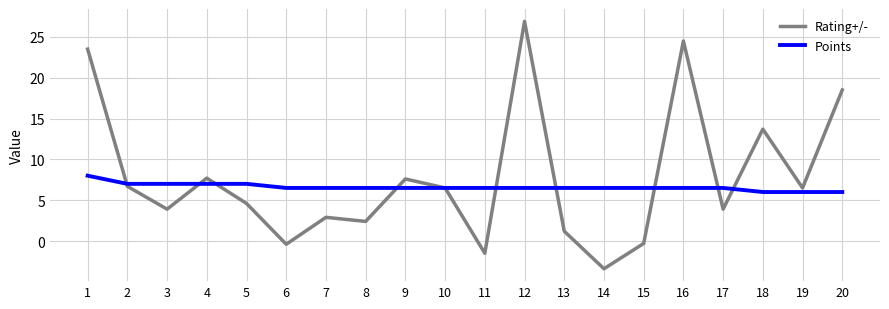

Does the chart have visible grid lines?

Yes